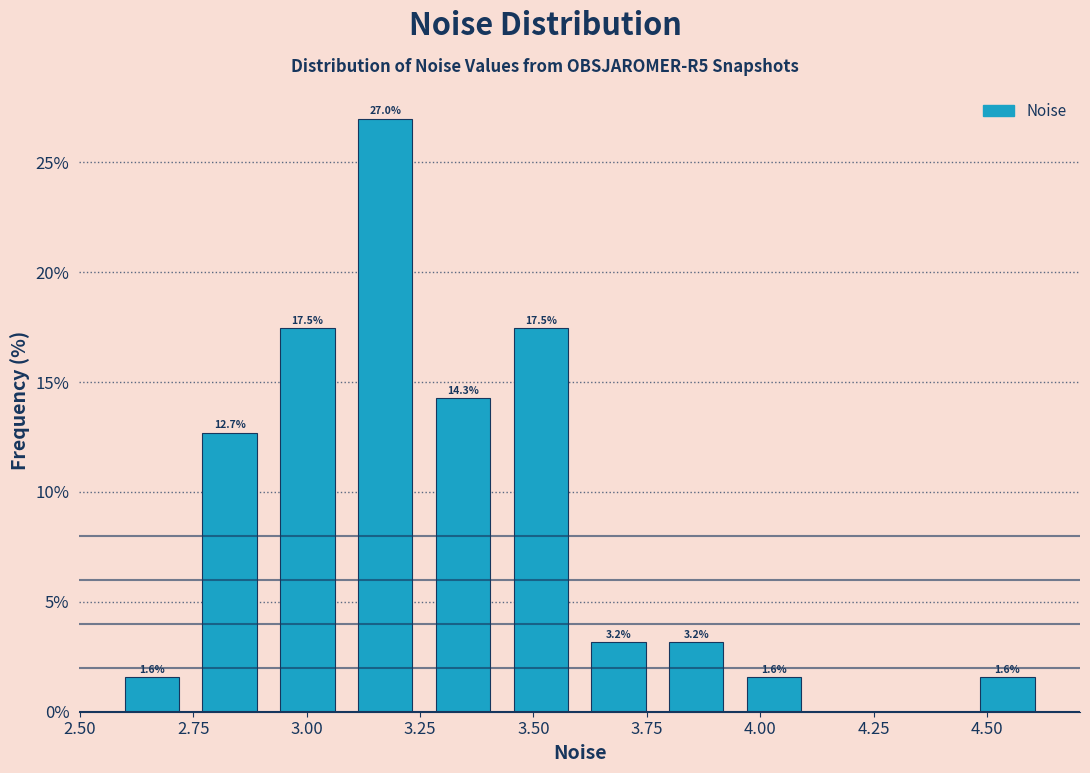

Read against the x-axis, roughly where is the centre of the tallest bar?

3.15